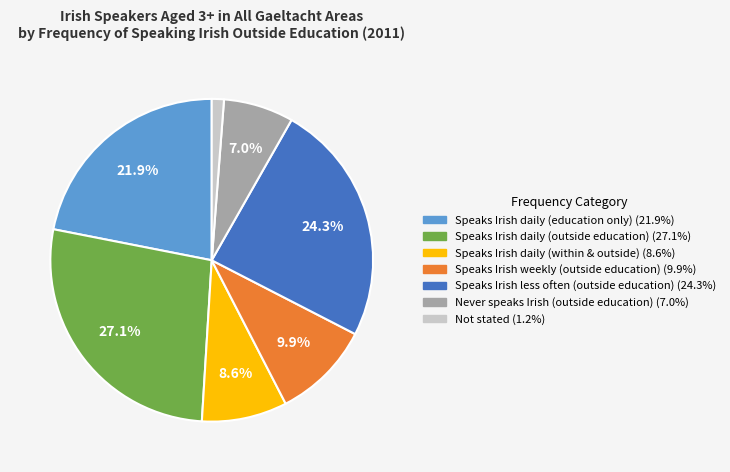

Which slice is the largest?

Speaks Irish daily (outside education)